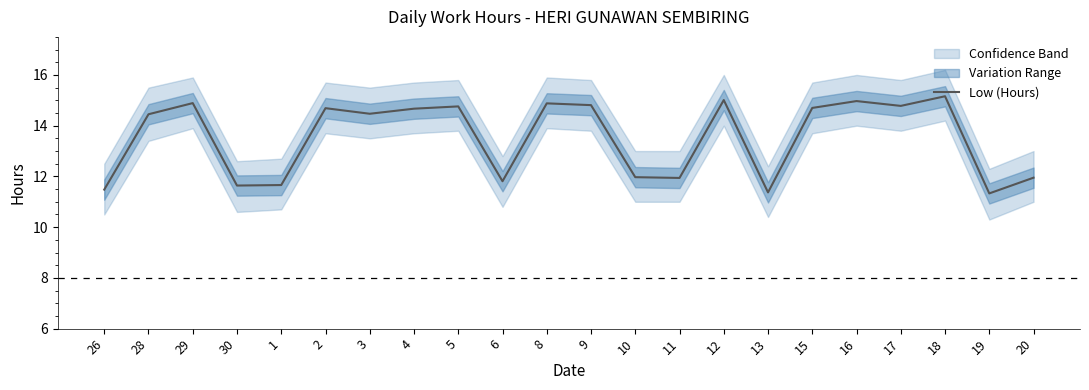

At which label does the data first exceed 14?

28